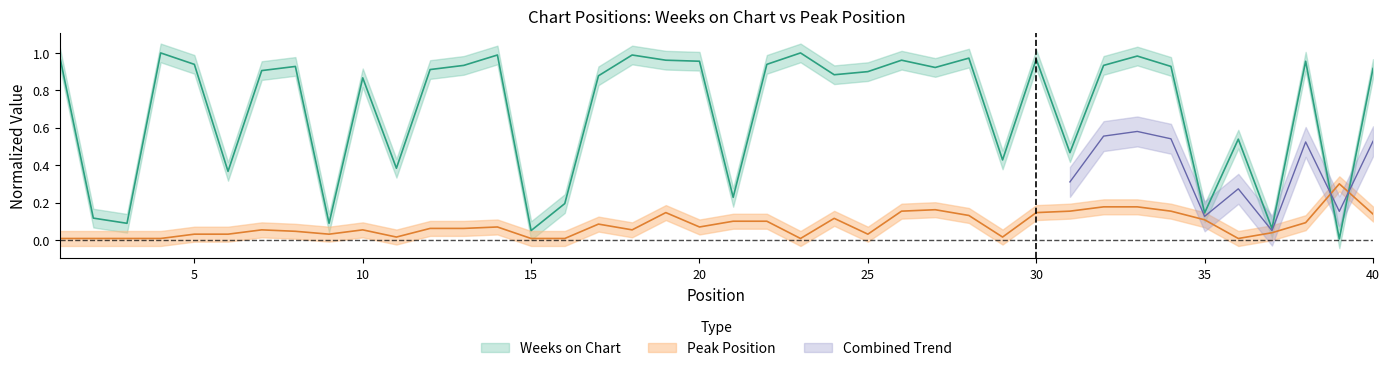

How many interior local valleys does the Weeks on Chart series have?

13